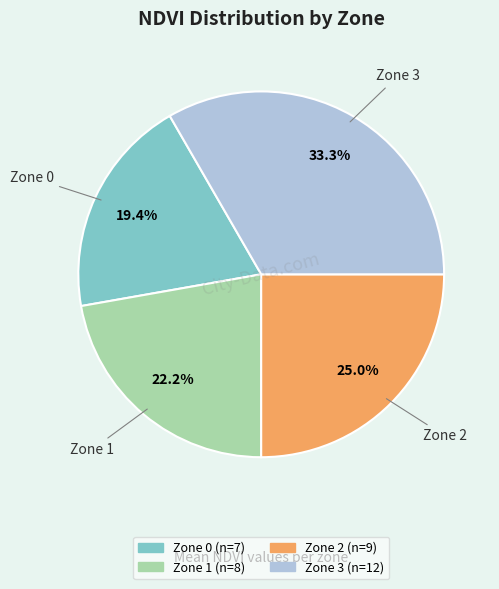

Is there a majority slice in this chart?

No